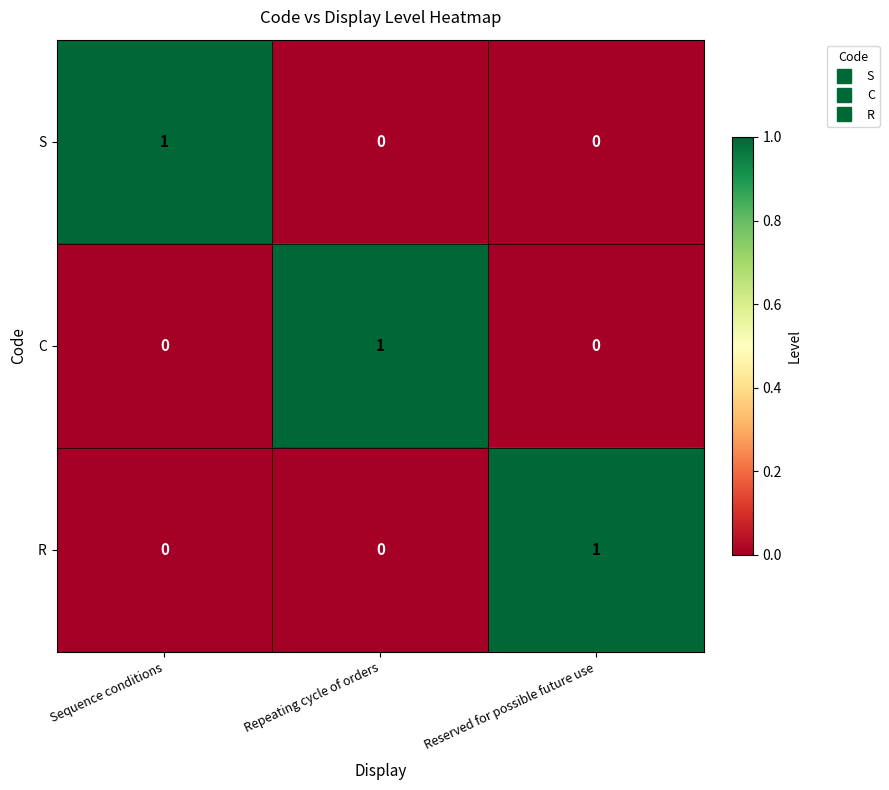

Is it true that R equals 0 at Repeating cycle of orders?

True